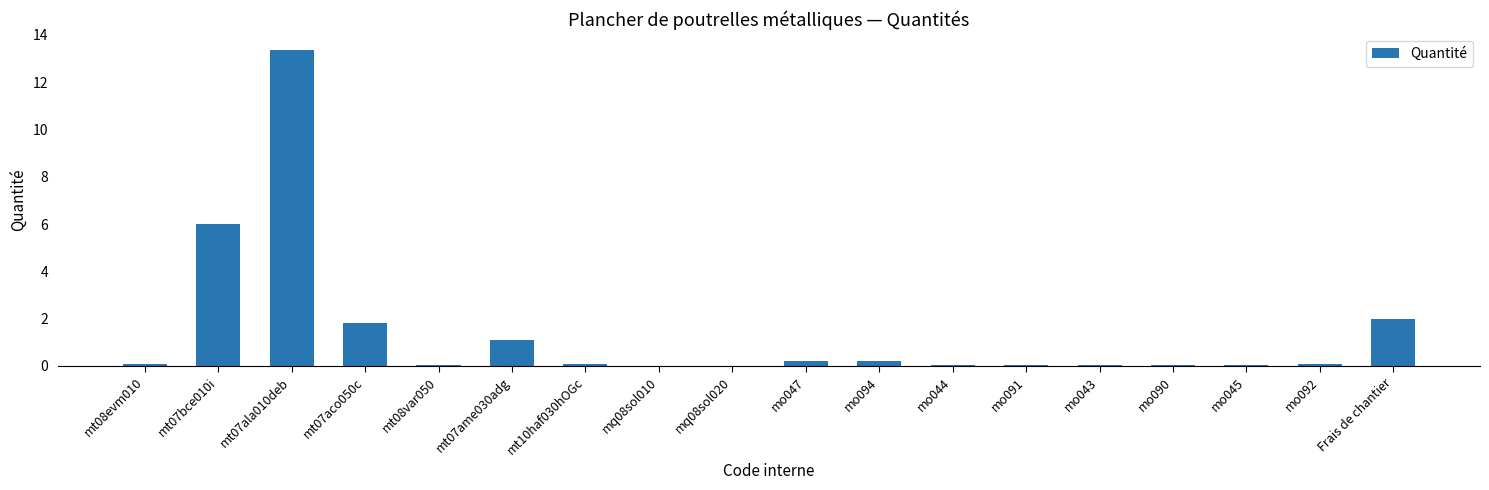

Does the chart contain stacked bars?

No